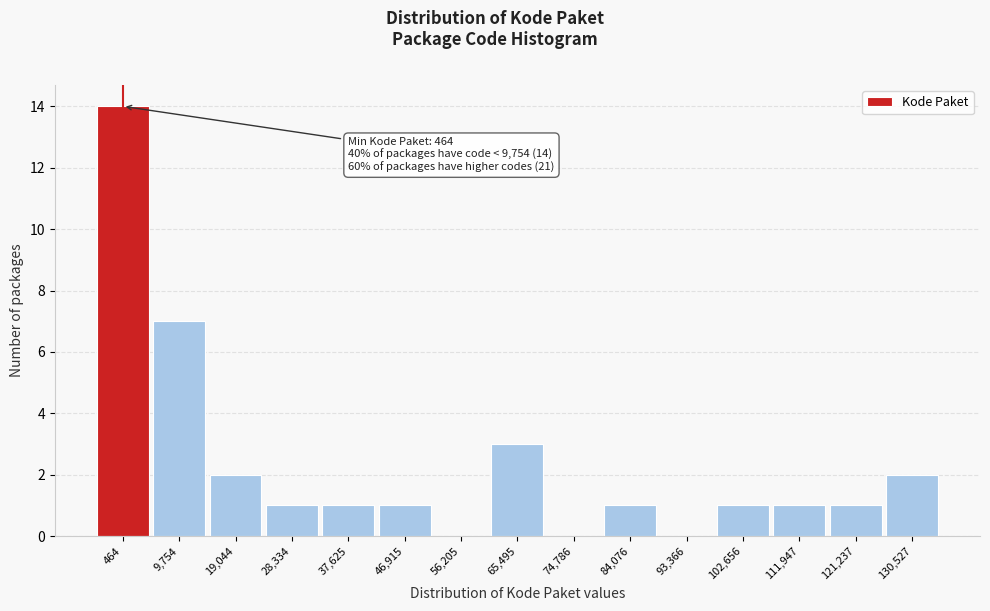

Reading left to right, transcribe all the data shown in this chart.

464=14	9,754=7	19,044=2	28,334=1	37,625=1	46,915=1	56,205=0	65,495=3	74,786=0	84,076=1	93,366=0	102,656=1	111,947=1	121,237=1	130,527=2